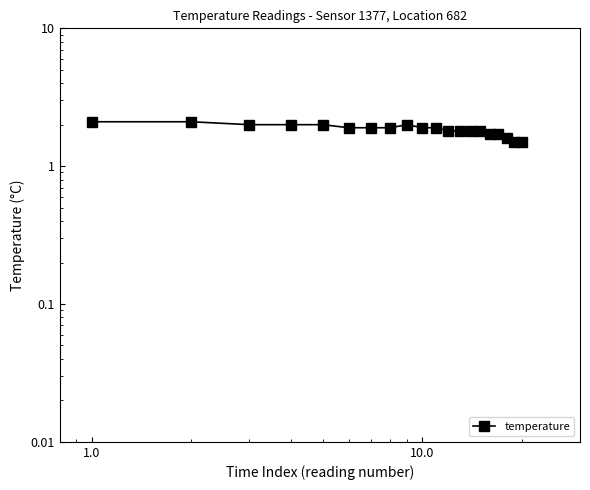

Does the chart have visible grid lines?

No